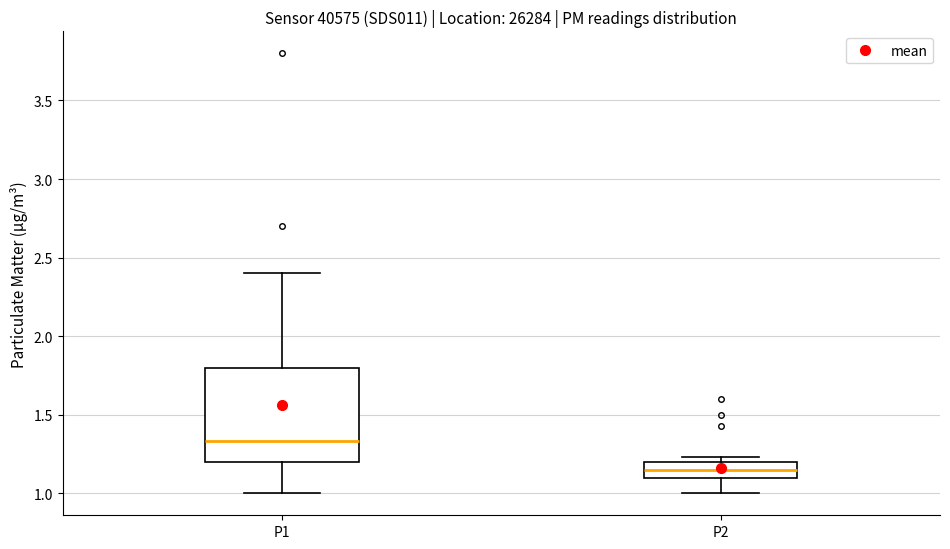

Comparing the boxes themselves (not the whiskers), which one is the tallest?

P1